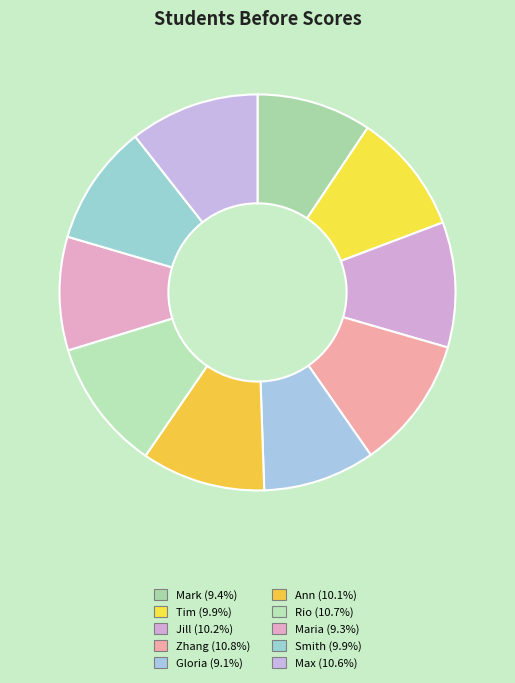

To the nearest percent, what percentage of the pie is Mark?

9%